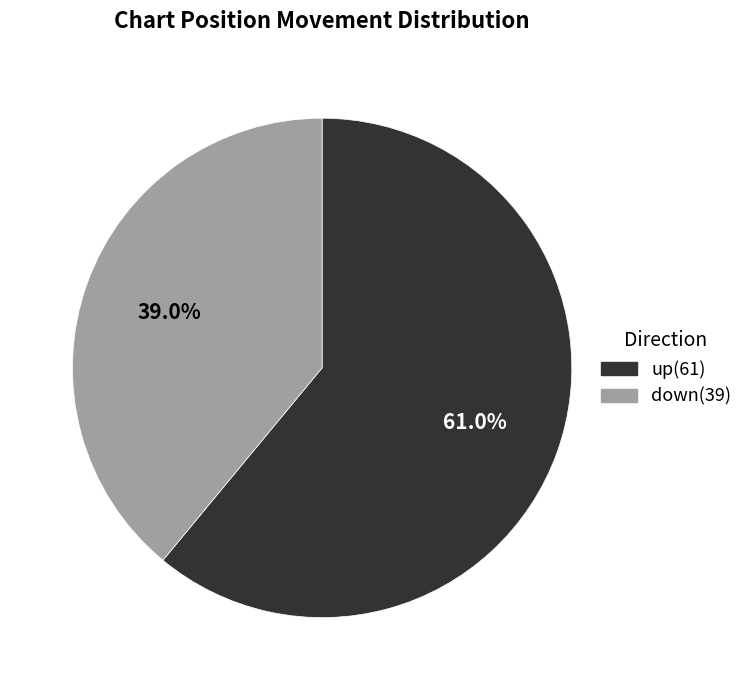

Approximately how many times larger is the value at up compared to down?

1.6